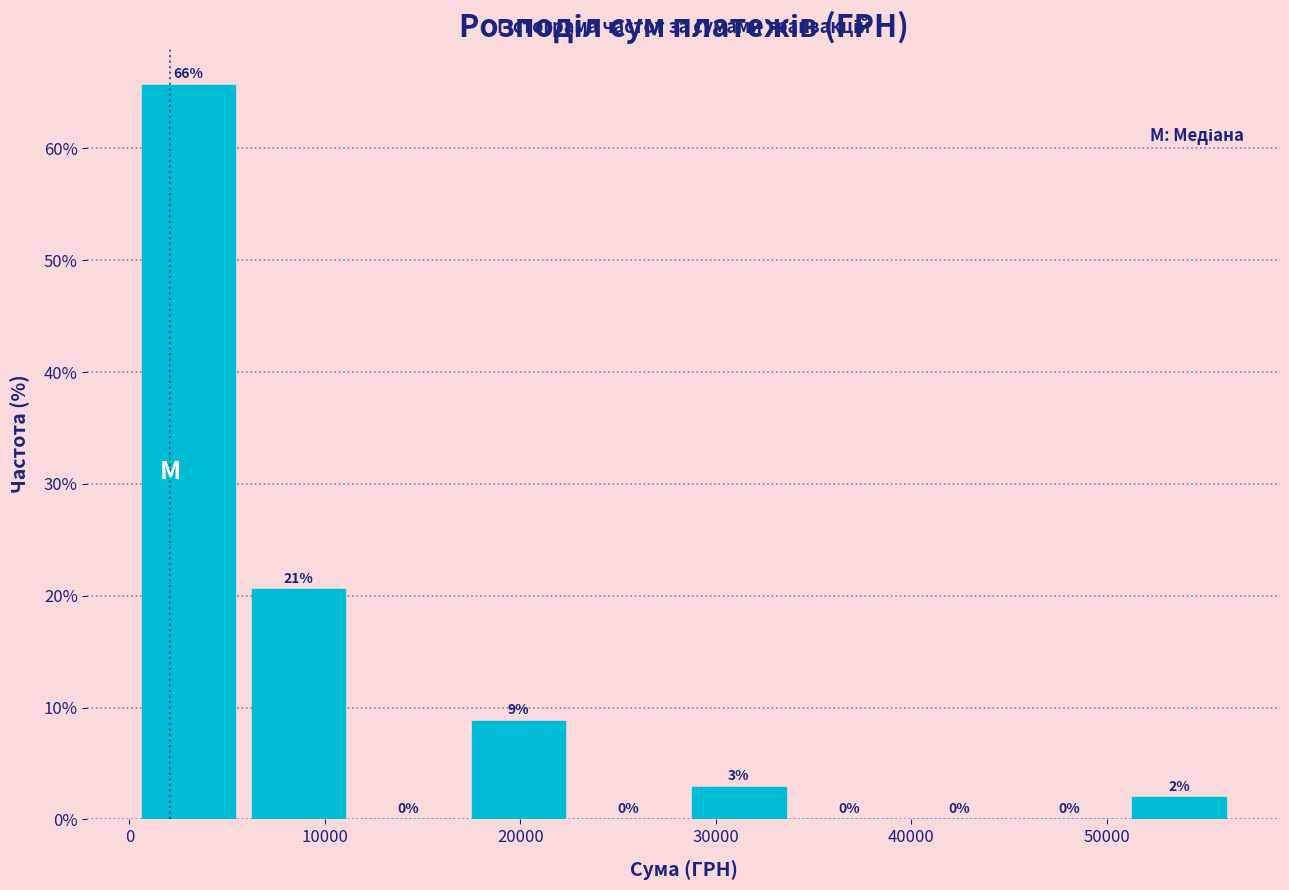

Over which range of the x-axis is the bar tallest?

0 to 6000